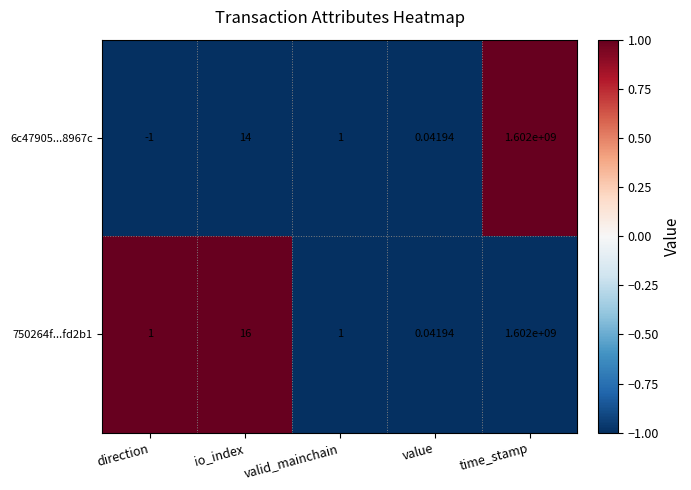

Which category has the lowest value across all series?

direction